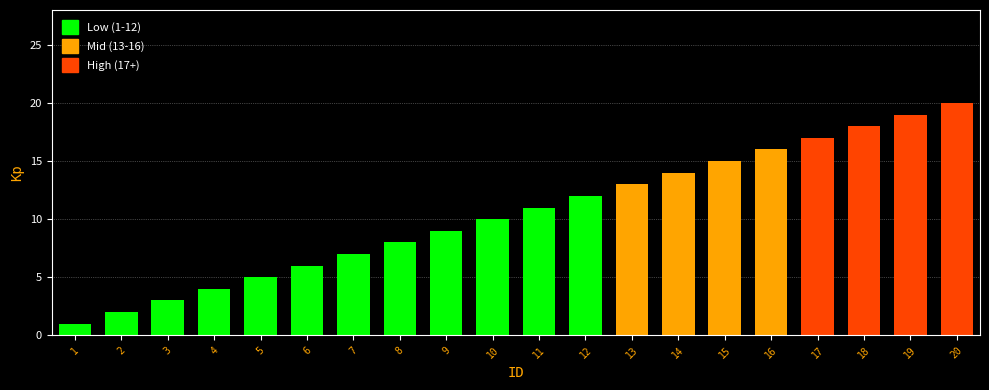

How many bars are there in total?

20